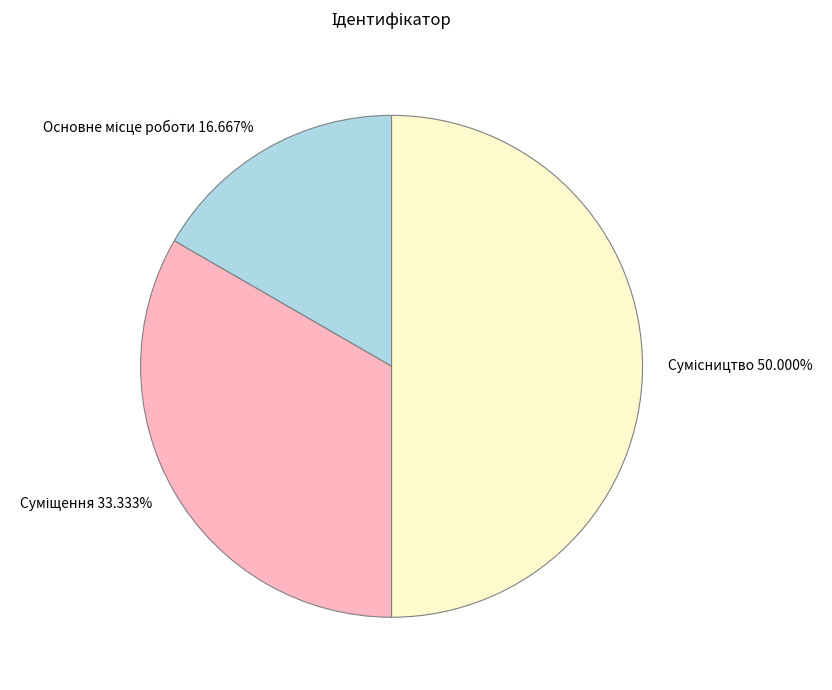

The Основне місце роботи slice represents 23% of the pie. True or false?

False